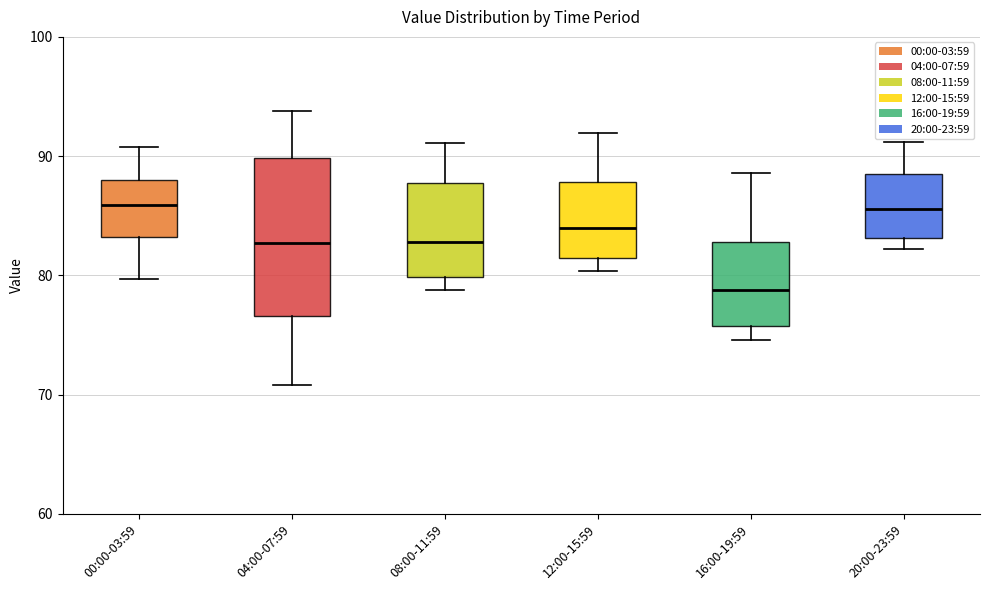

Reading left to right, read every box against the y-axis: the position of its median line, the range the box covers, and the ends of its whiskers. The values are not printed on the chart, so give them approximately, as read against the axis.

00:00-03:59: median 86, box 83 to 88, whiskers 80 to 91
04:00-07:59: median 83, box 77 to 90, whiskers 71 to 94
08:00-11:59: median 83, box 80 to 88, whiskers 79 to 91
12:00-15:59: median 84, box 81 to 88, whiskers 80 to 92
16:00-19:59: median 79, box 76 to 83, whiskers 75 to 89
20:00-23:59: median 86, box 83 to 89, whiskers 82 to 91